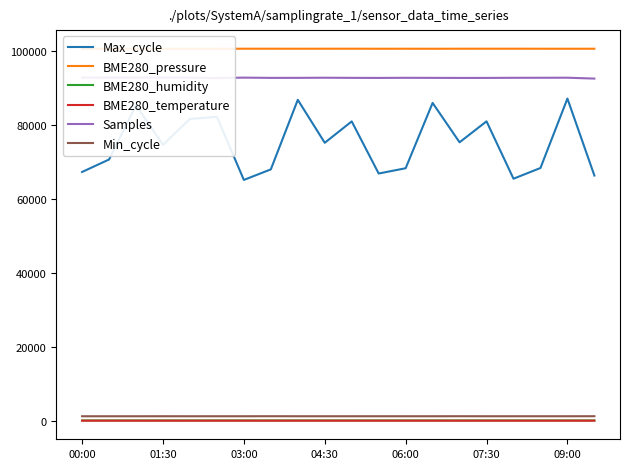

True or false: BME280_humidity and Min_cycle cross at least once.

False